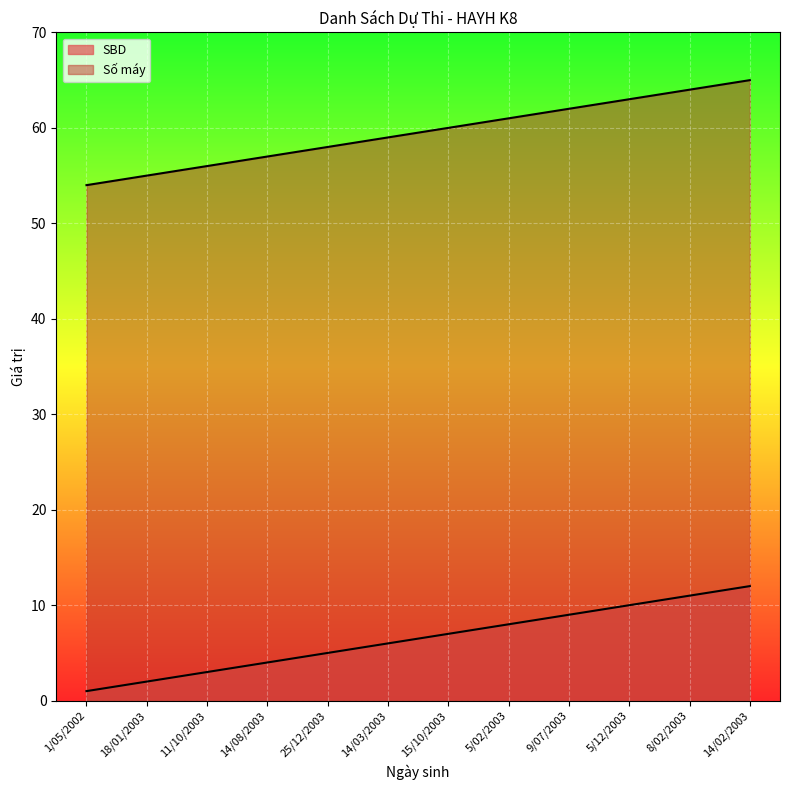

True or false: Số máy and SBD cross at least once.

False